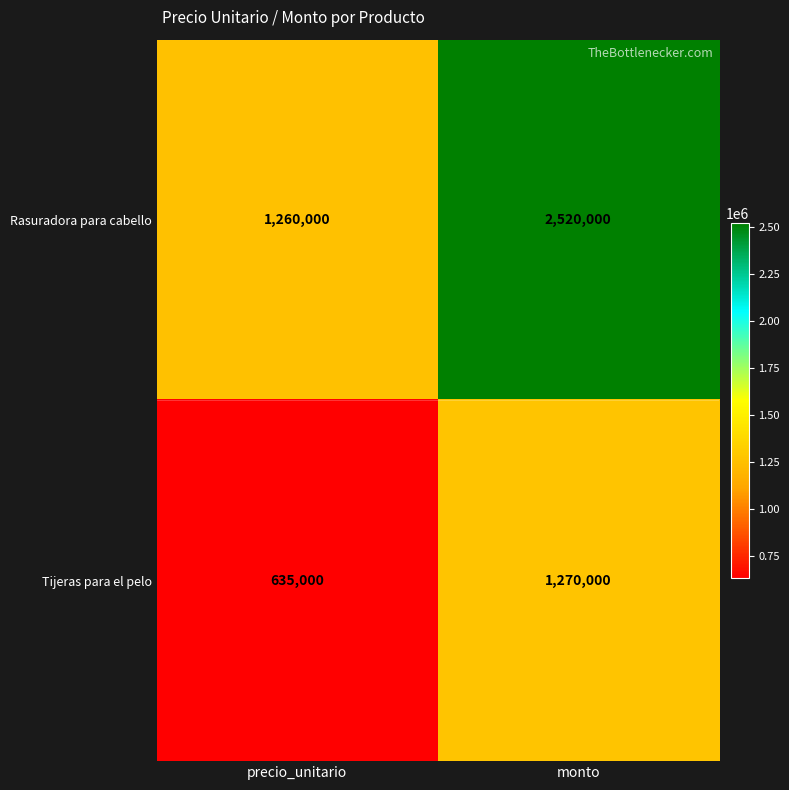

At which label is Tijeras para el pelo closest to 952500?

precio_unitario